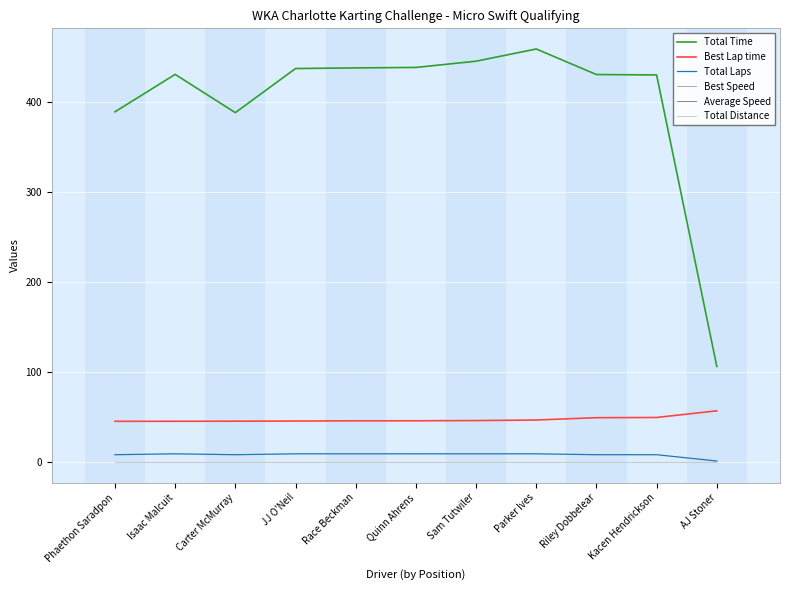

Reading left to right, extract all data points from this chart.

Total Time: Phaethon Saradpon=389.2	Isaac Malcuit=430.8	Carter McMurray=388.2	JJ O'Neil=437.3	Race Beckman=438.0	Quinn Ahrens=438.5	Sam Tutwiler=445.4	Parker Ives=459.0	Riley Dobbelear=430.6	Kacen Hendrickson=430.2	AJ Stoner=106.1
Best Lap time: Phaethon Saradpon=45.1	Isaac Malcuit=45.2	Carter McMurray=45.3	JJ O'Neil=45.4	Race Beckman=45.7	Quinn Ahrens=45.7	Sam Tutwiler=46.0	Parker Ives=46.6	Riley Dobbelear=49.2	Kacen Hendrickson=49.4	AJ Stoner=56.8
Total Laps: Phaethon Saradpon=8.0	Isaac Malcuit=9.0	Carter McMurray=8.0	JJ O'Neil=9.0	Race Beckman=9.0	Quinn Ahrens=9.0	Sam Tutwiler=9.0	Parker Ives=9.0	Riley Dobbelear=8.0	Kacen Hendrickson=8.0	AJ Stoner=1.0
Best Speed: Phaethon Saradpon=0.0	Isaac Malcuit=0.0	Carter McMurray=0.0	JJ O'Neil=0.0	Race Beckman=0.0	Quinn Ahrens=0.0	Sam Tutwiler=0.0	Parker Ives=0.0	Riley Dobbelear=0.0	Kacen Hendrickson=0.0	AJ Stoner=0.0
Average Speed: Phaethon Saradpon=0.0	Isaac Malcuit=0.0	Carter McMurray=0.0	JJ O'Neil=0.0	Race Beckman=0.0	Quinn Ahrens=0.0	Sam Tutwiler=0.0	Parker Ives=0.0	Riley Dobbelear=0.0	Kacen Hendrickson=0.0	AJ Stoner=0.0
Total Distance: Phaethon Saradpon=0.0	Isaac Malcuit=0.0	Carter McMurray=0.0	JJ O'Neil=0.0	Race Beckman=0.0	Quinn Ahrens=0.0	Sam Tutwiler=0.0	Parker Ives=0.0	Riley Dobbelear=0.0	Kacen Hendrickson=0.0	AJ Stoner=0.0